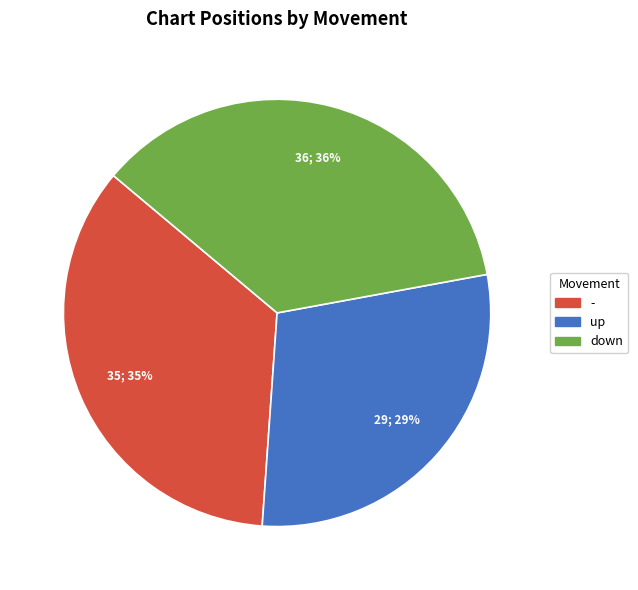

True or false: - accounts for 35% of the total.

True